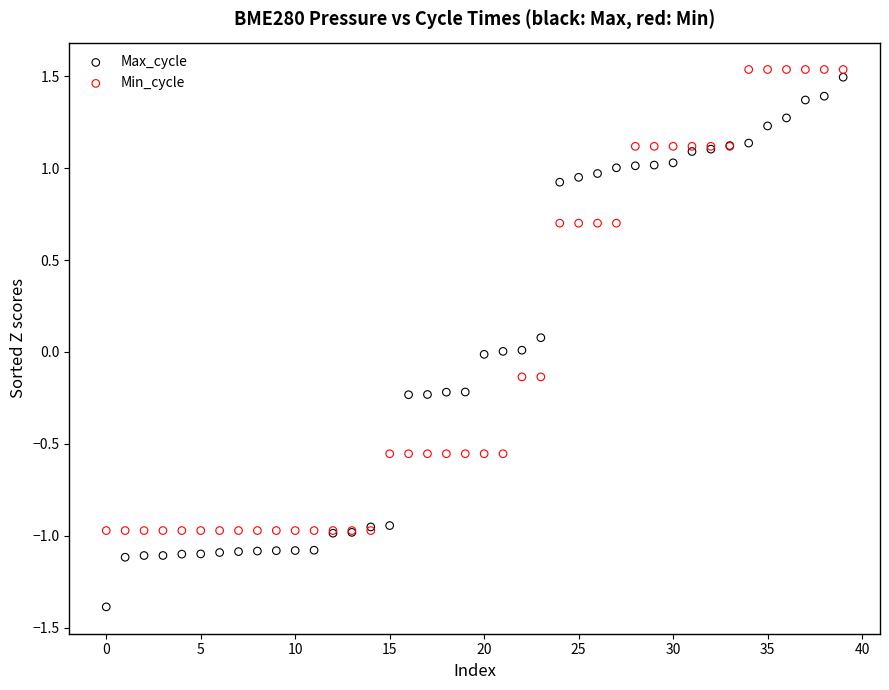

What are all the series names shown in the legend?

Max_cycle, Min_cycle